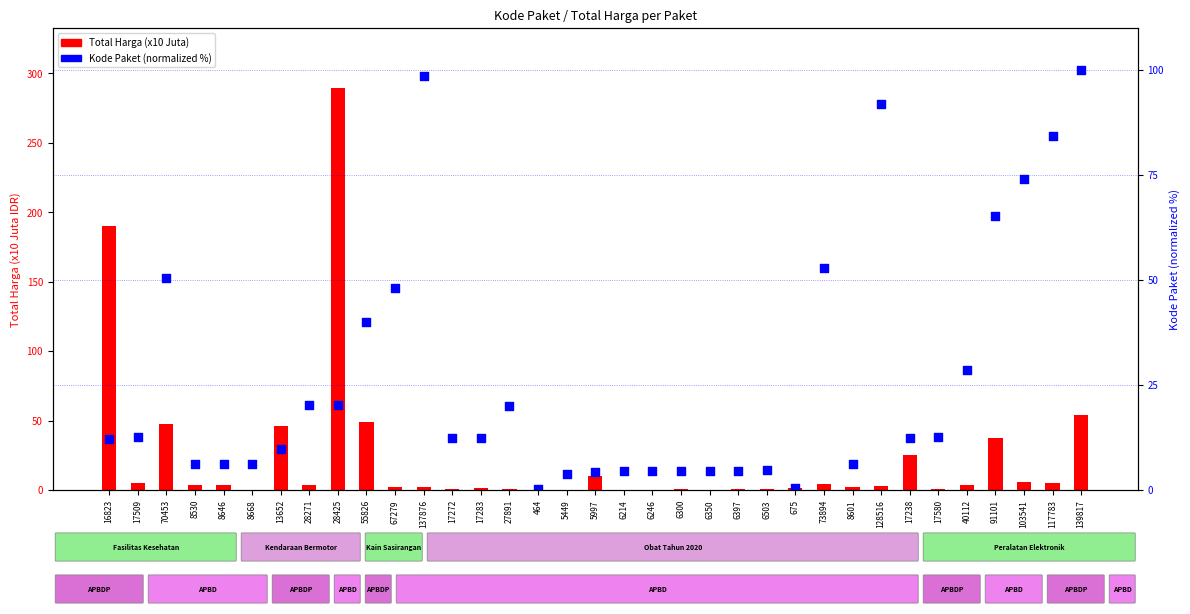

Which series has the largest Y range (max minus min)?

Total Harga (x10 Juta)